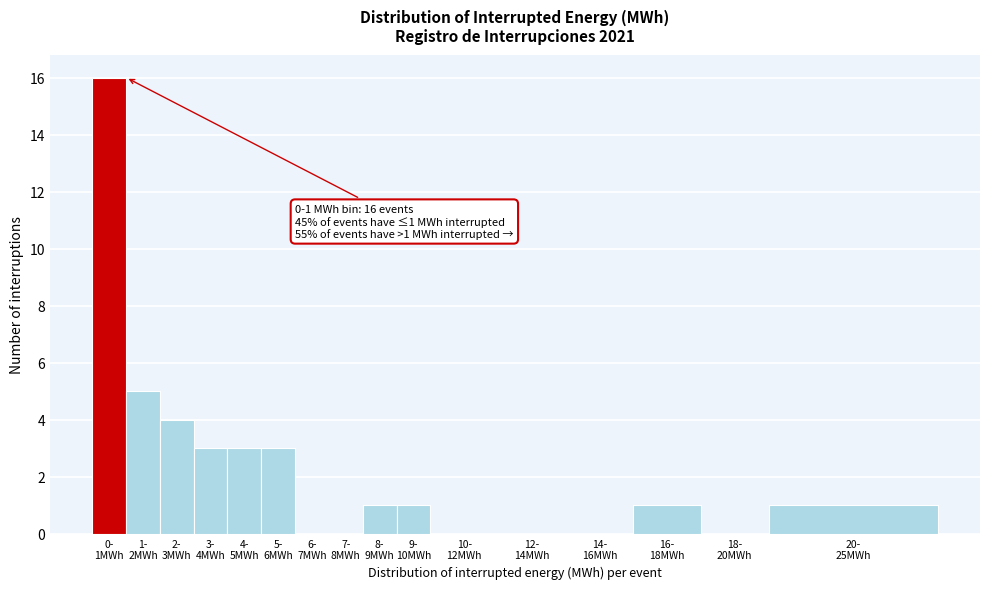

What is the greatest value displayed?

16